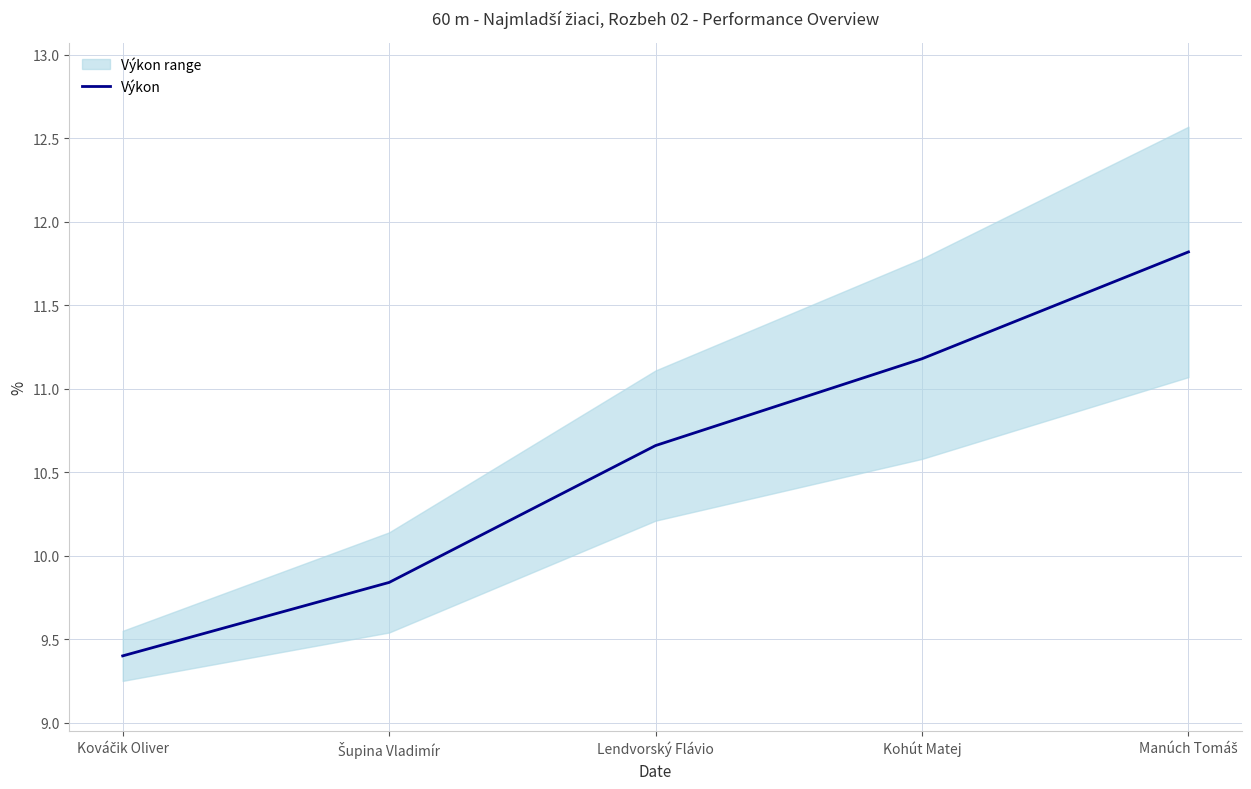

Where is the data nearest to the value 10?

Šupina Vladimír